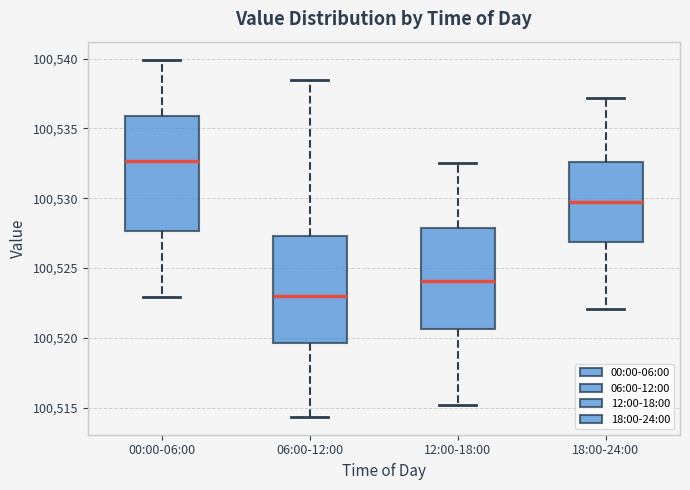

Where is the upper edge of the box for 12:00-18:00 on the y-axis? The values are not printed on the chart, so give them approximately, as read against the axis.

100528.0